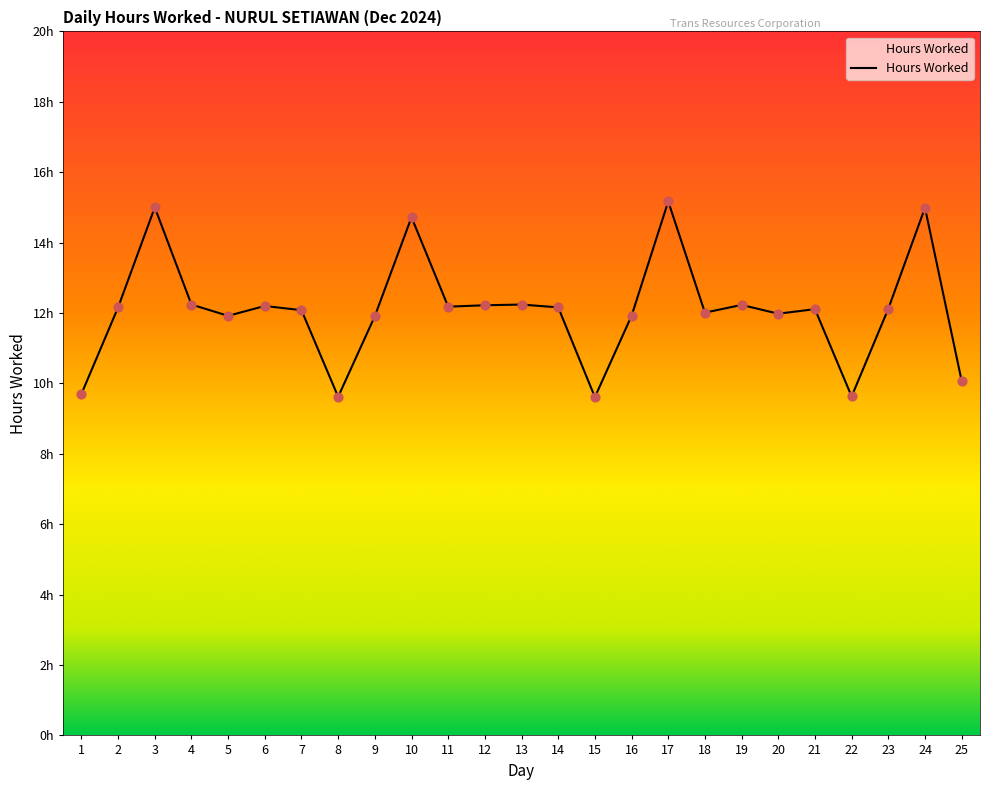

What is the change in value from 6 to 18?

-0.2